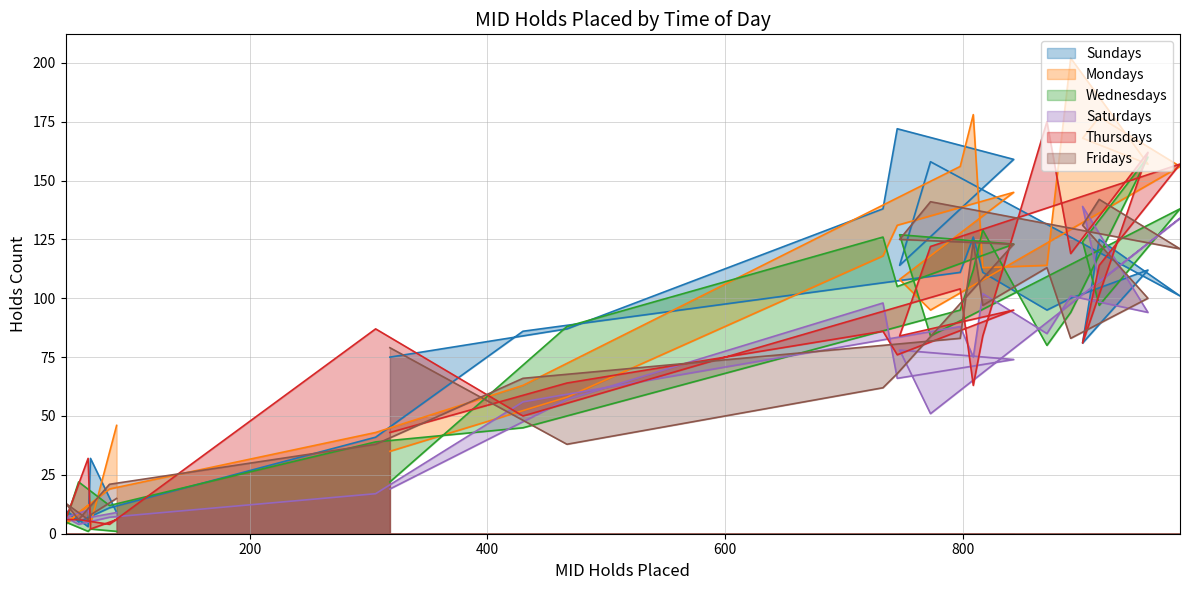

Which series has the largest total across all categories?

Mondays